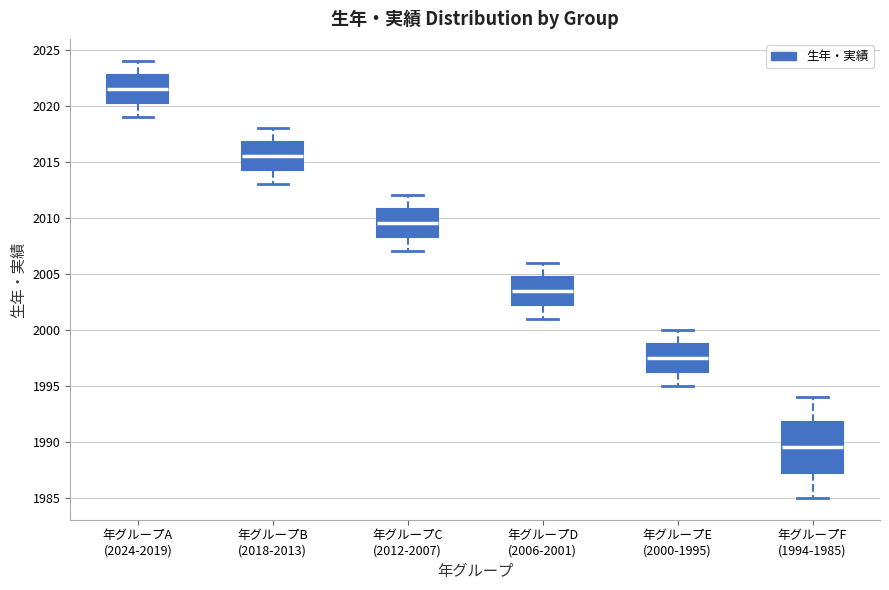

Comparing the boxes themselves (not the whiskers), which one is the tallest?

年グループF (1994-1985)